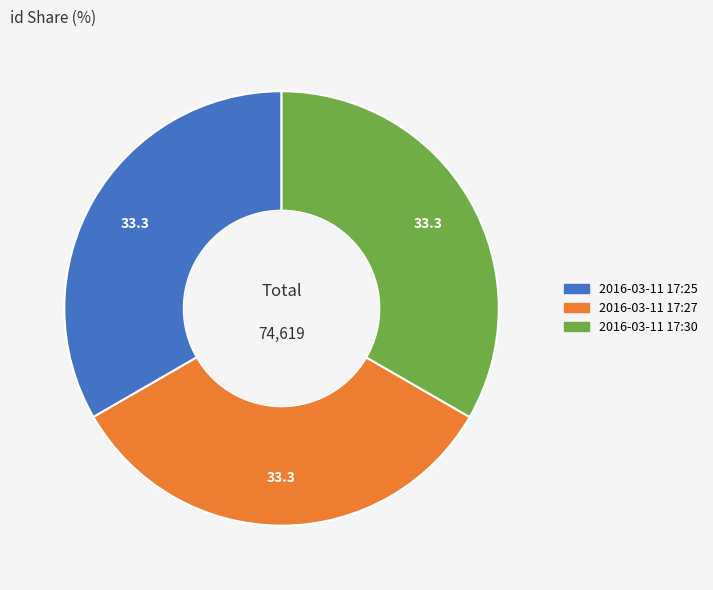

Does 2016-03-11 17:30 account for over 50% of the chart?

No